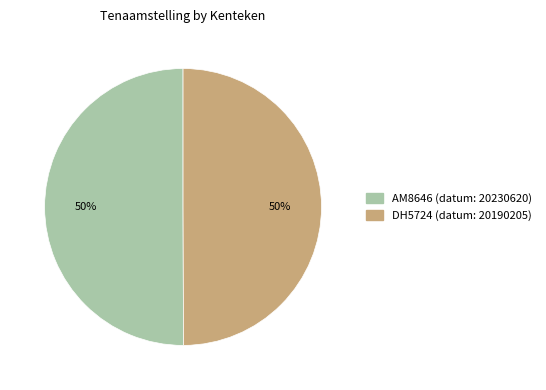

To the nearest percent, what is the combined percentage of AM8646 and DH5724?

100%